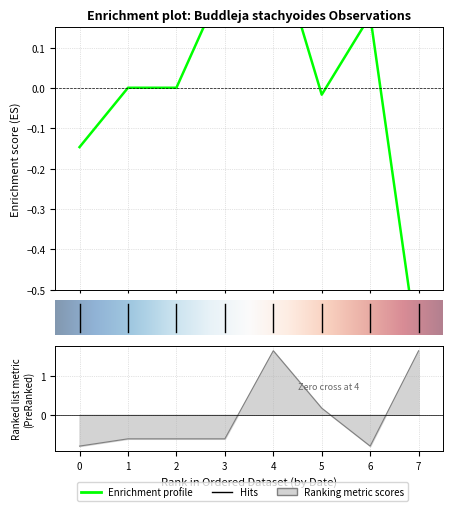

Count the number of categories in the chart.

8